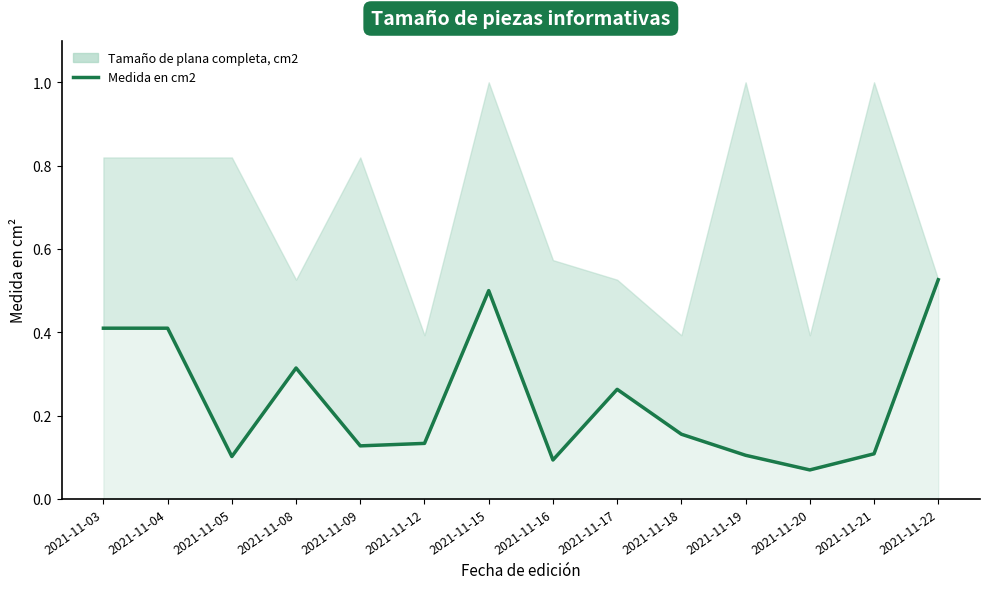

The value at 2021-11-09 is 0.1. True or false?

True